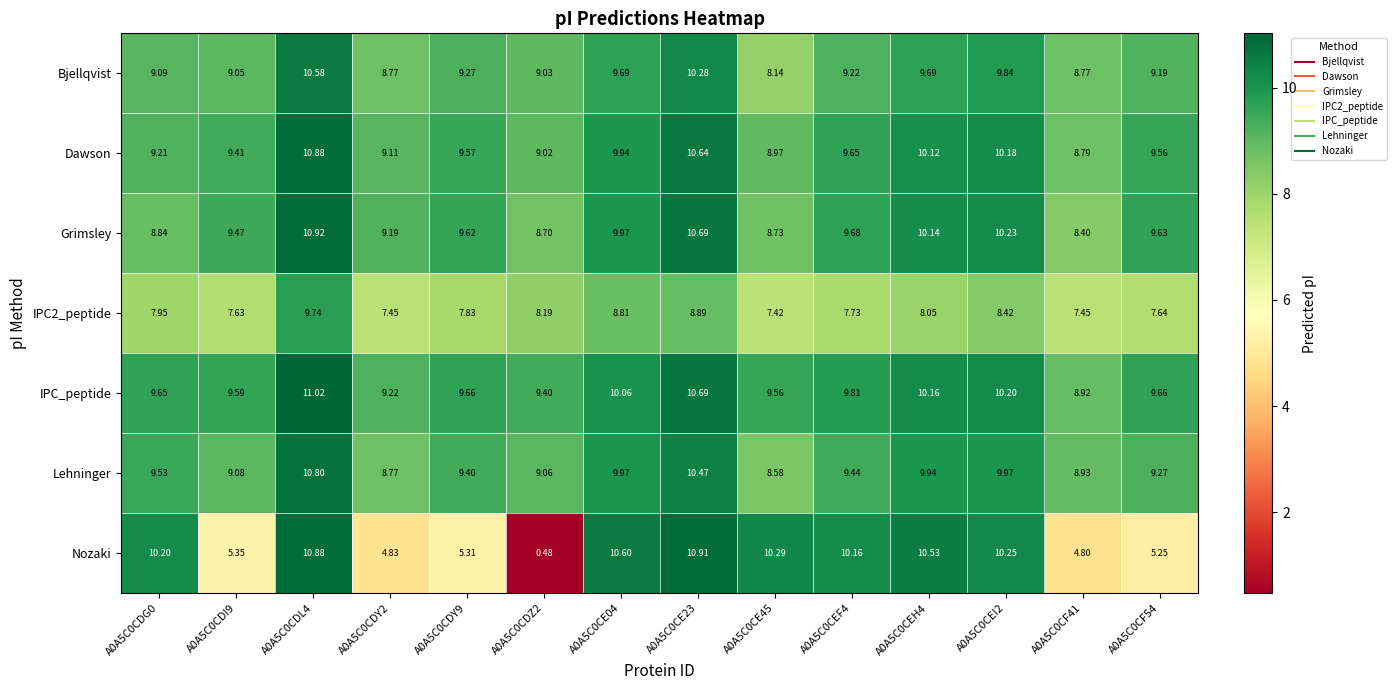

Is the value of Lehninger at A0A5C0CDY2 greater than the value of Dawson at A0A5C0CE45?

No